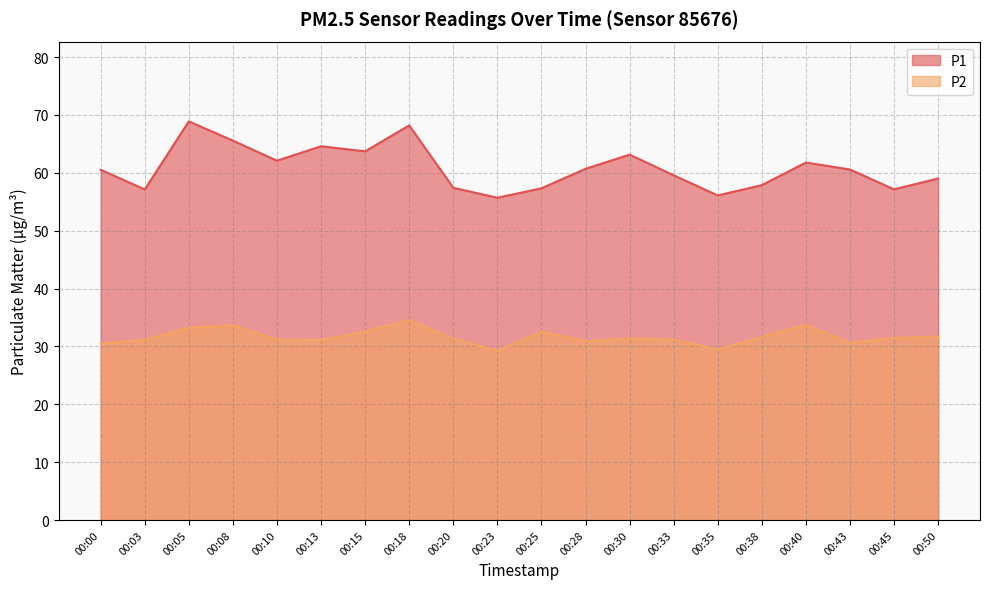

Where does the P1 series first go above 60?

00:00